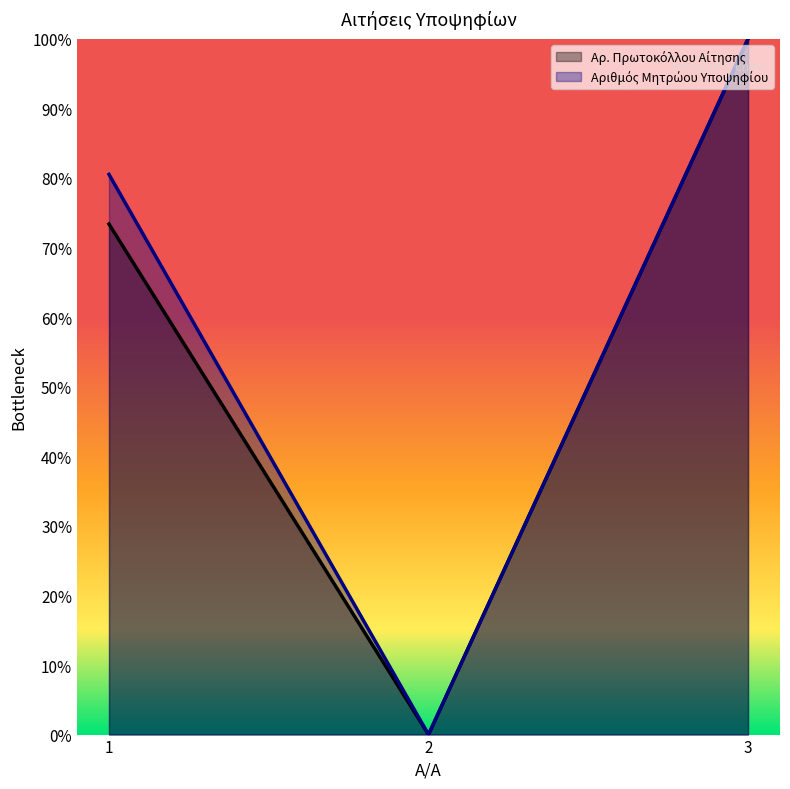

Reading left to right, what are all the values shown in this chart?

Αρ. Πρωτοκόλλου Αίτησης: 1=73.4	2=0.0	3=100.0
Αριθμός Μητρώου Υποψηφίου: 1=80.5	2=0.0	3=100.0